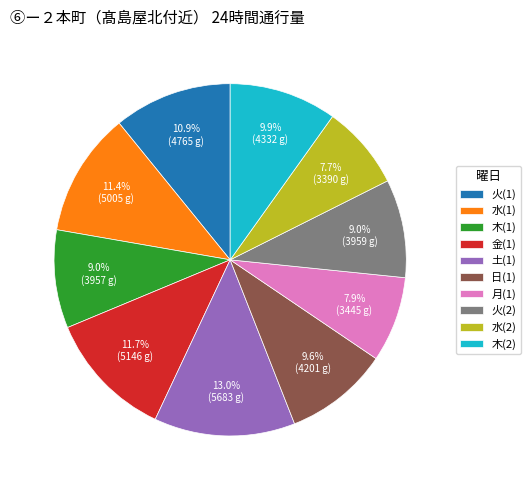

Count the number of slices in the pie.

10